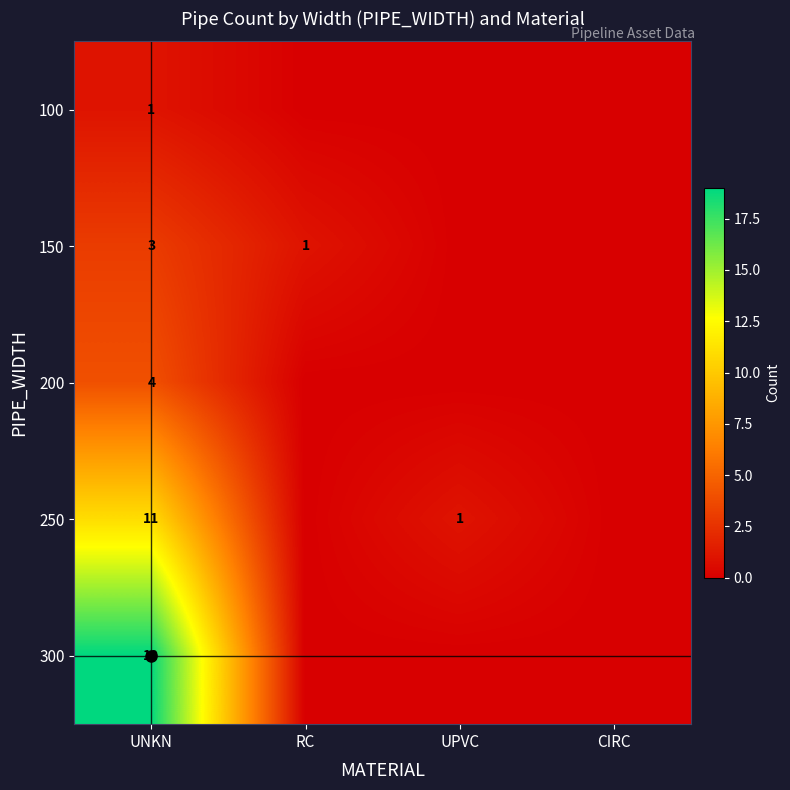

Is it true that 250 equals 19 at UNKN?

False